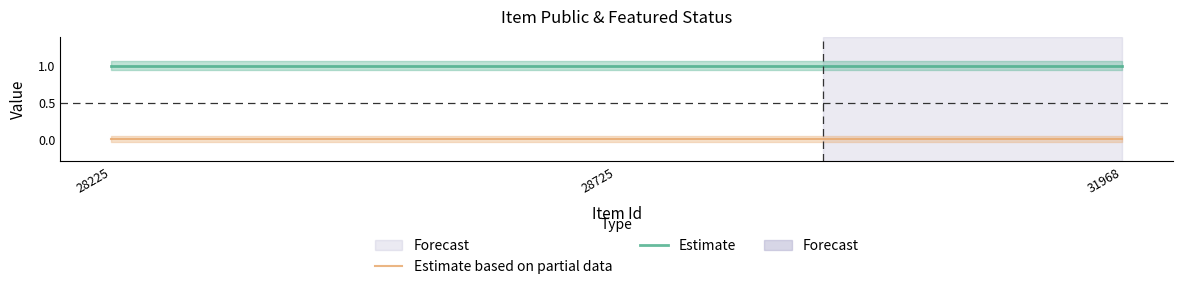

How many data points does each series have?

3